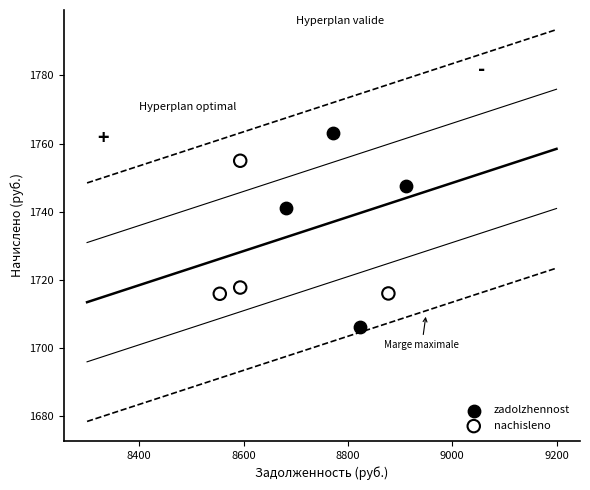

Which series has the largest Y range (max minus min)?

zadolzhennost